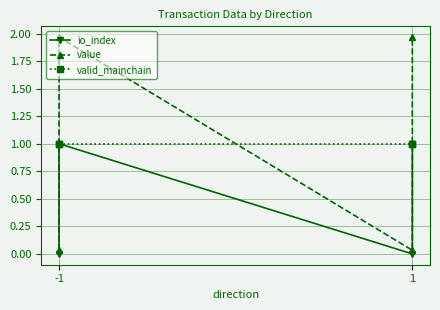

True or false: valid_mainchain has more than 2 points higher than both neighbors.

False